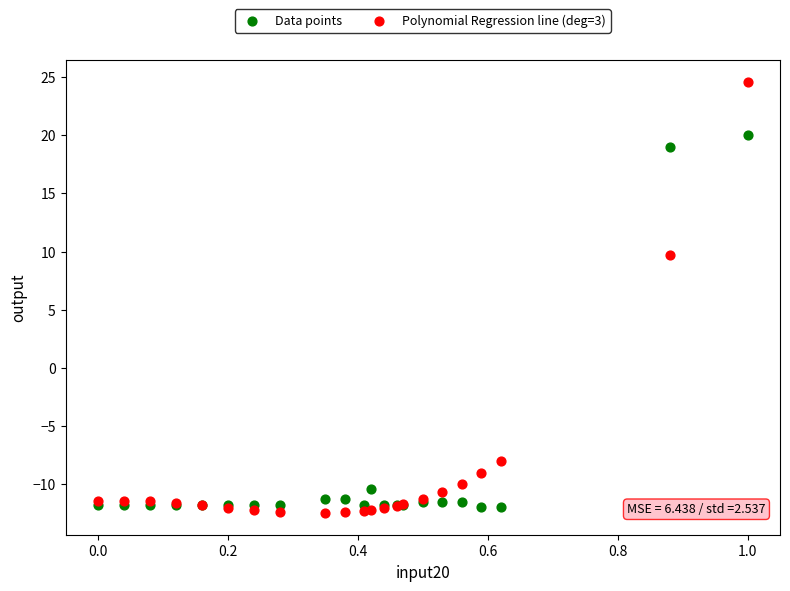

Which series contains the highest Y value?

Polynomial Regression line (deg=3)